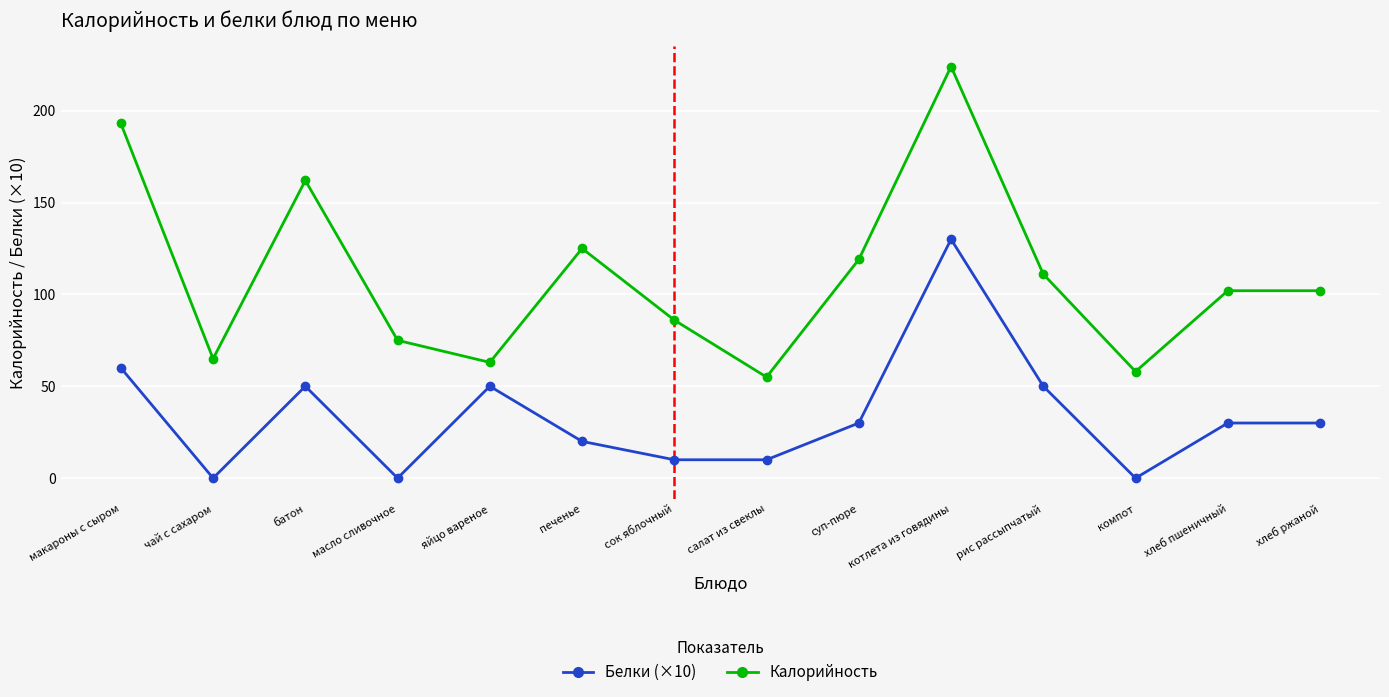

How many distinct data groups are displayed?

2